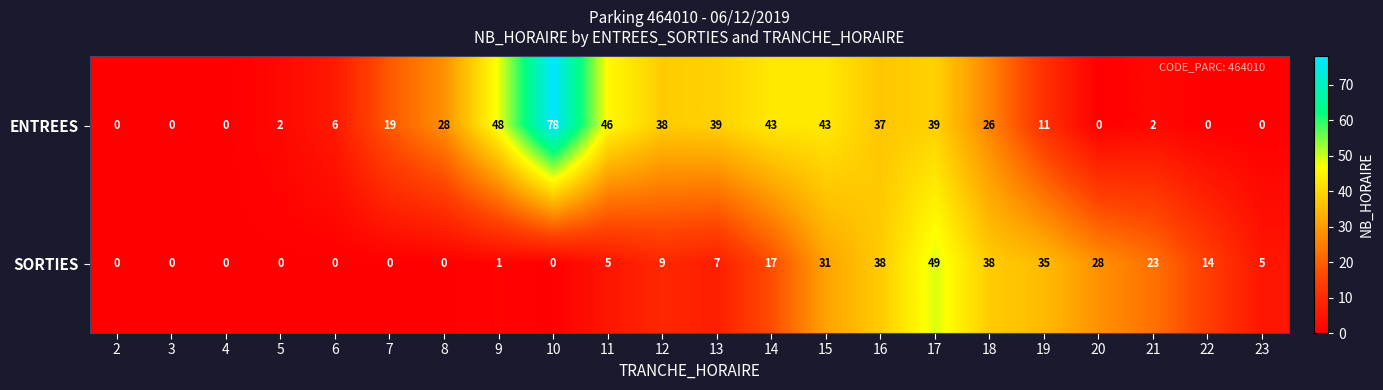

List the series in order of their peak value, lowest first.

SORTIES, ENTREES